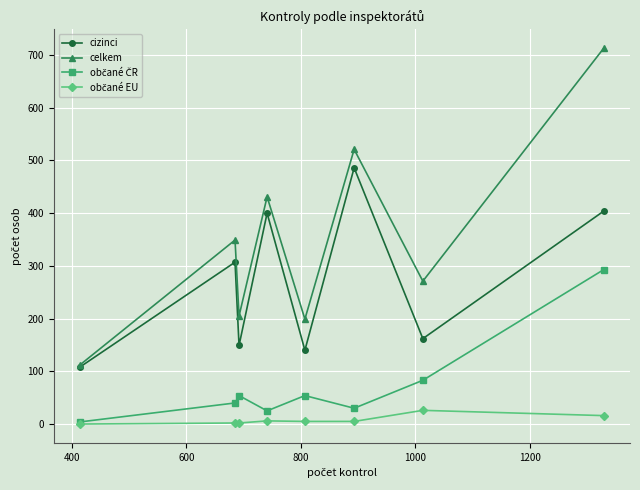

Which series has the largest range (max minus min)?

celkem